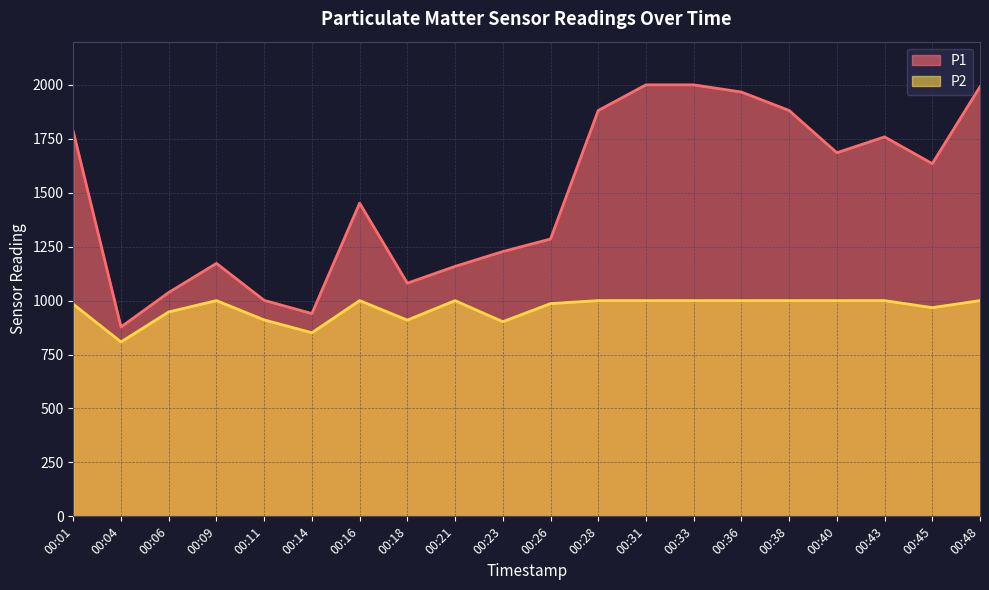

Rank the categories by P1 value from highest to lowest.

00:31, 00:33, 00:48, 00:36, 00:38, 00:28, 00:01, 00:43, 00:40, 00:45, 00:16, 00:26, 00:23, 00:09, 00:21, 00:18, 00:06, 00:11, 00:14, 00:04